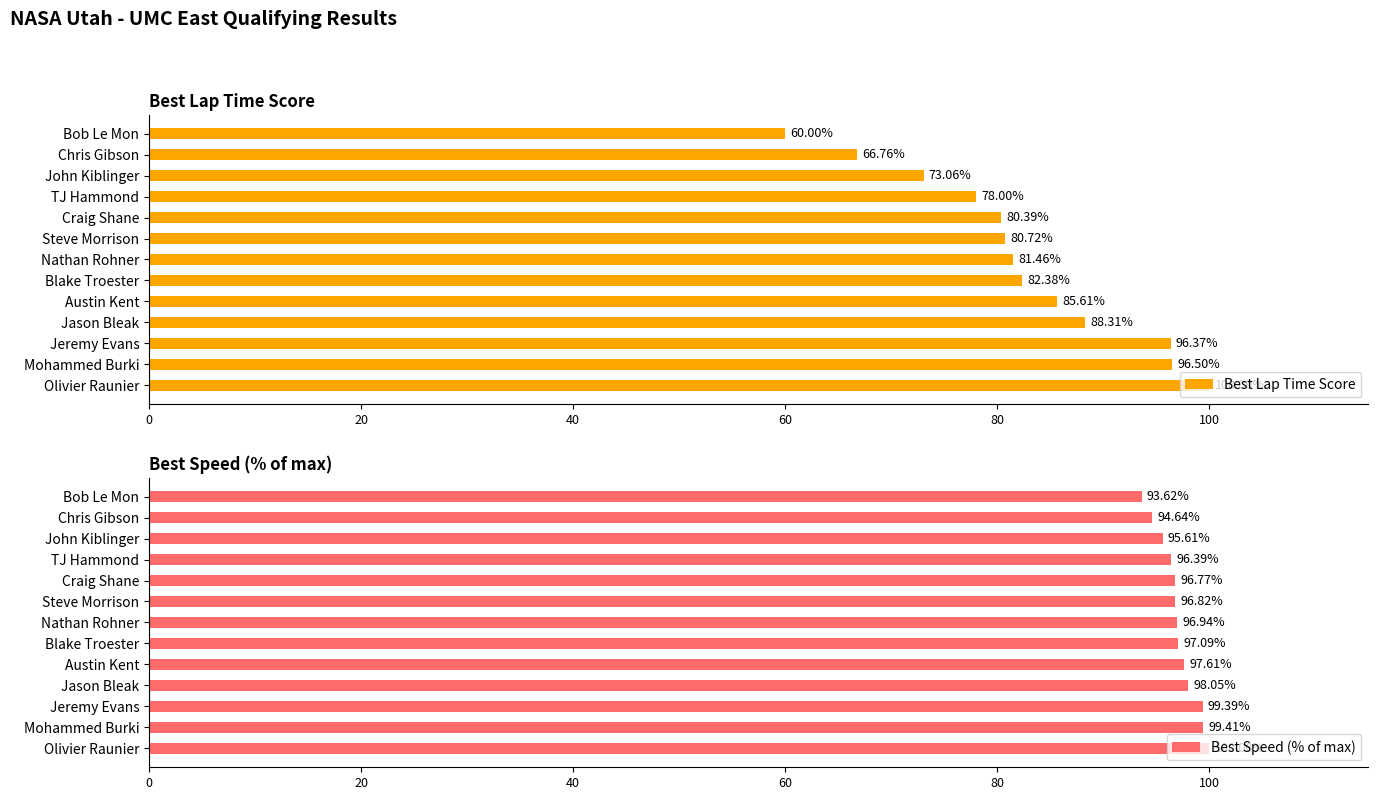

What is the difference between the maximum and minimum values in the Best Lap Time Score series?

40.0